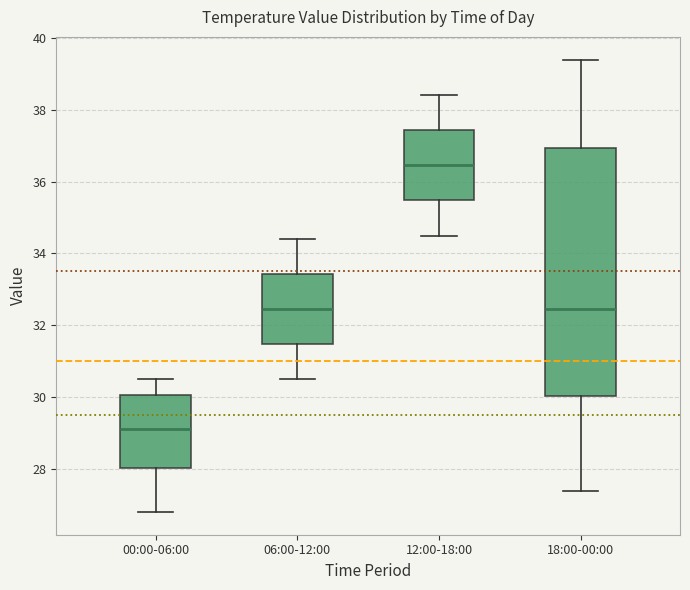

Which box's median line is the highest?

12:00-18:00